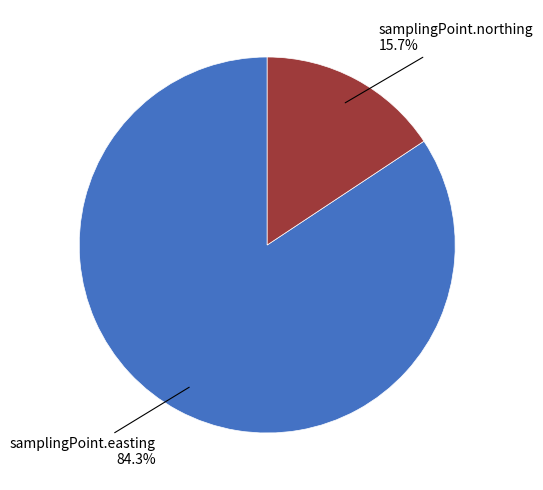

Count the number of slices in the pie.

2